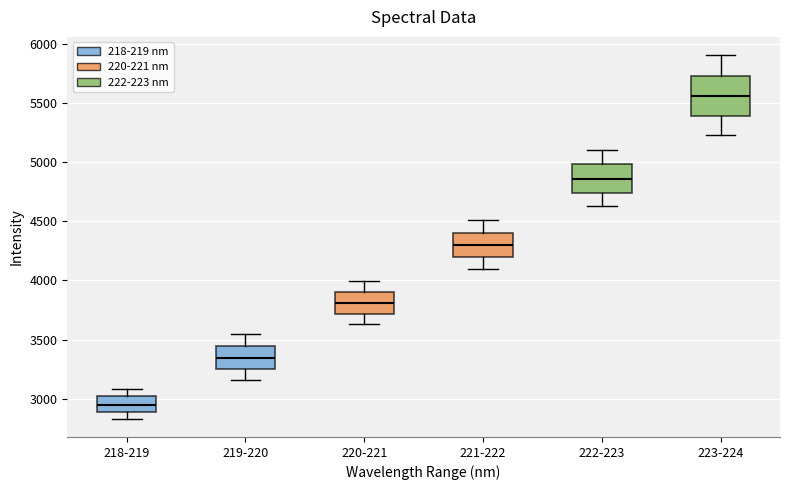

Where is the lower edge of the box for 220-221 on the y-axis? The values are not printed on the chart, so give them approximately, as read against the axis.

3700